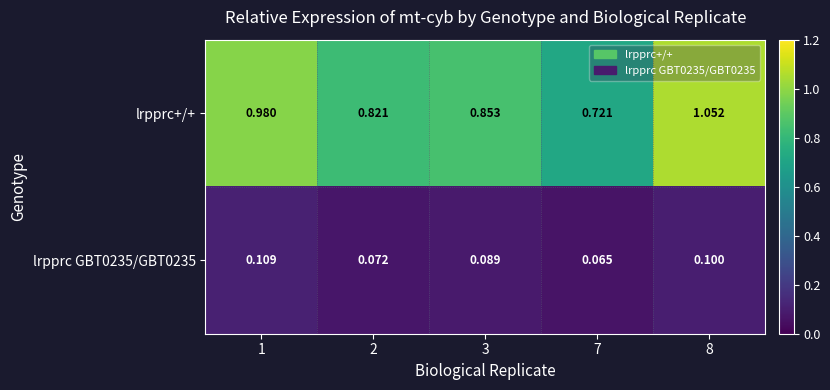

Which series has the widest spread of values?

lrpprc+/+